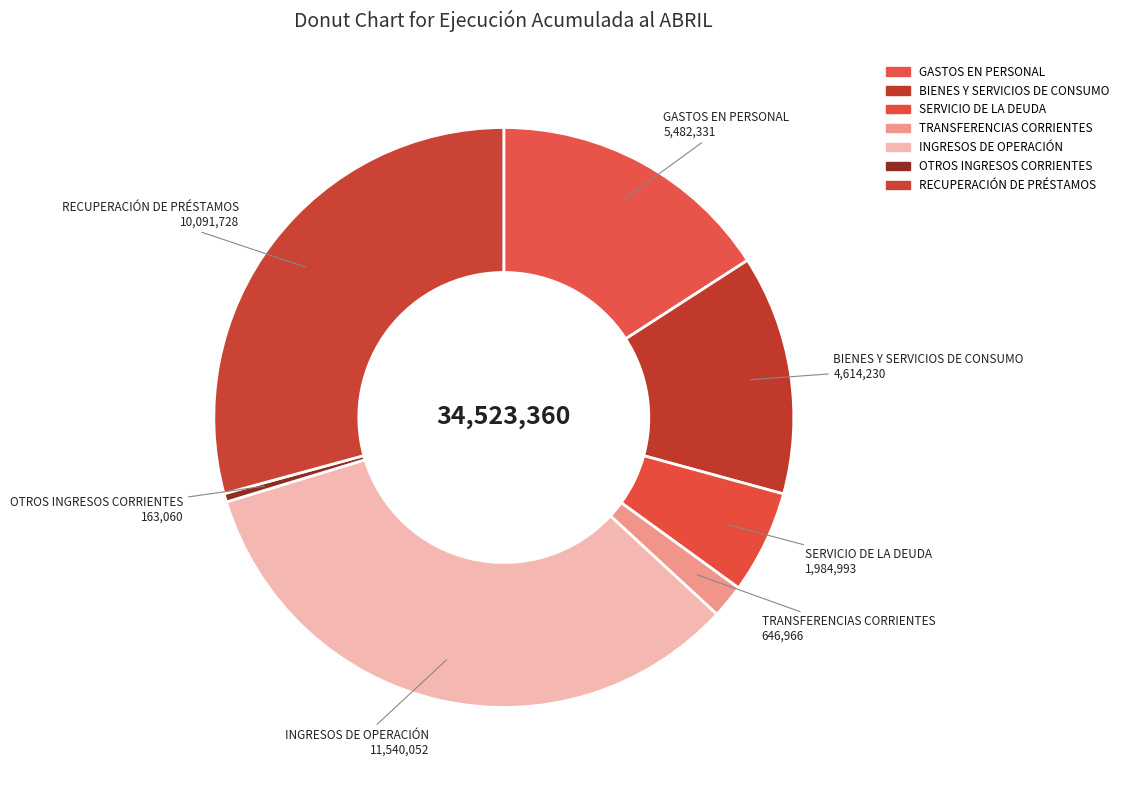

How many segments does this pie chart have?

7